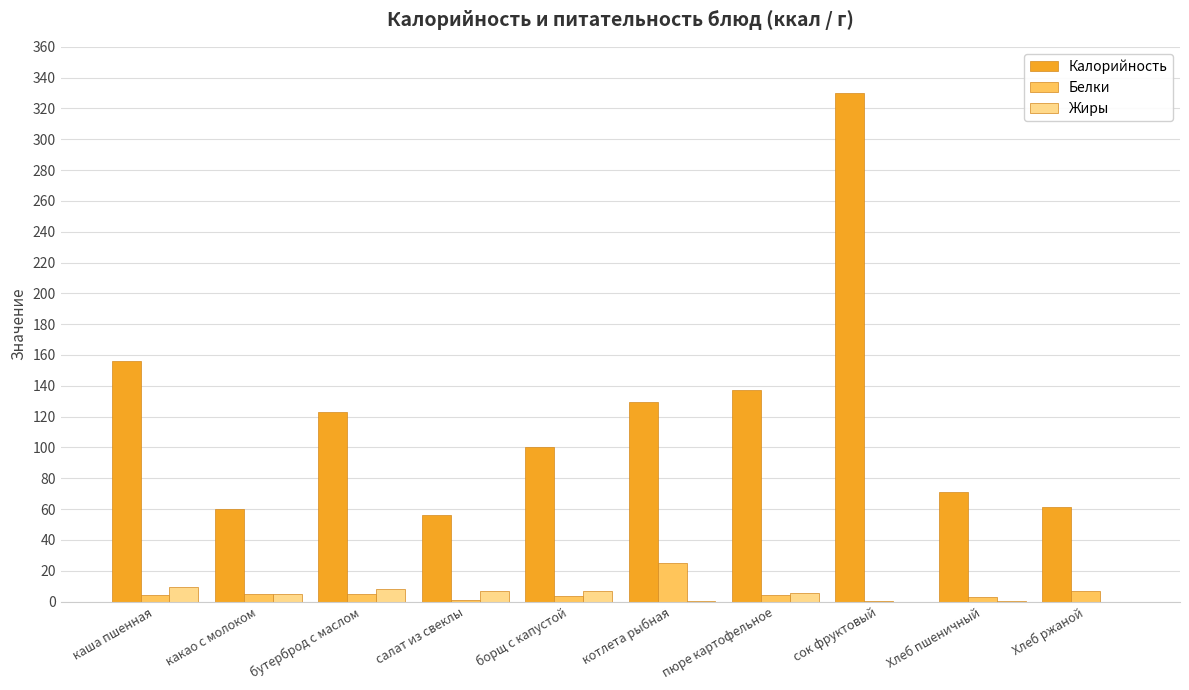

How many categories are shown in the chart?

10